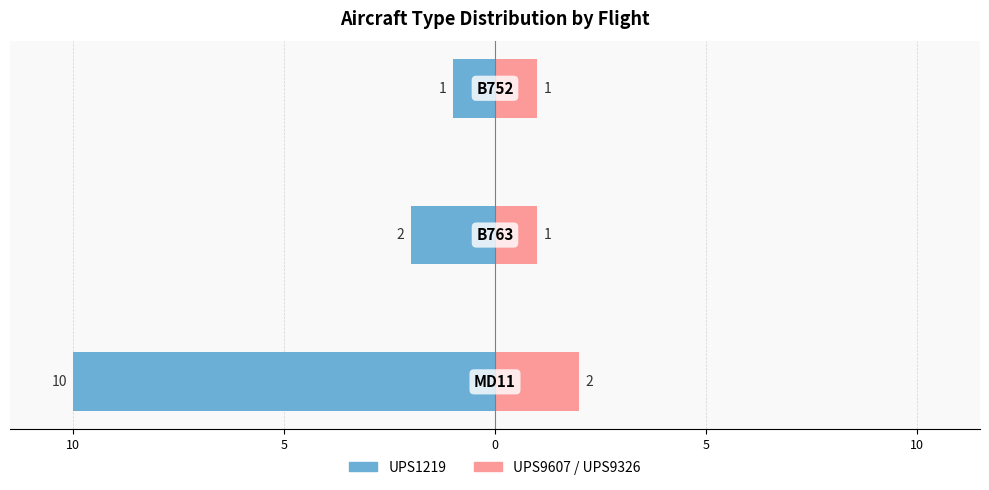

Which series has the largest range (max minus min)?

UPS1219